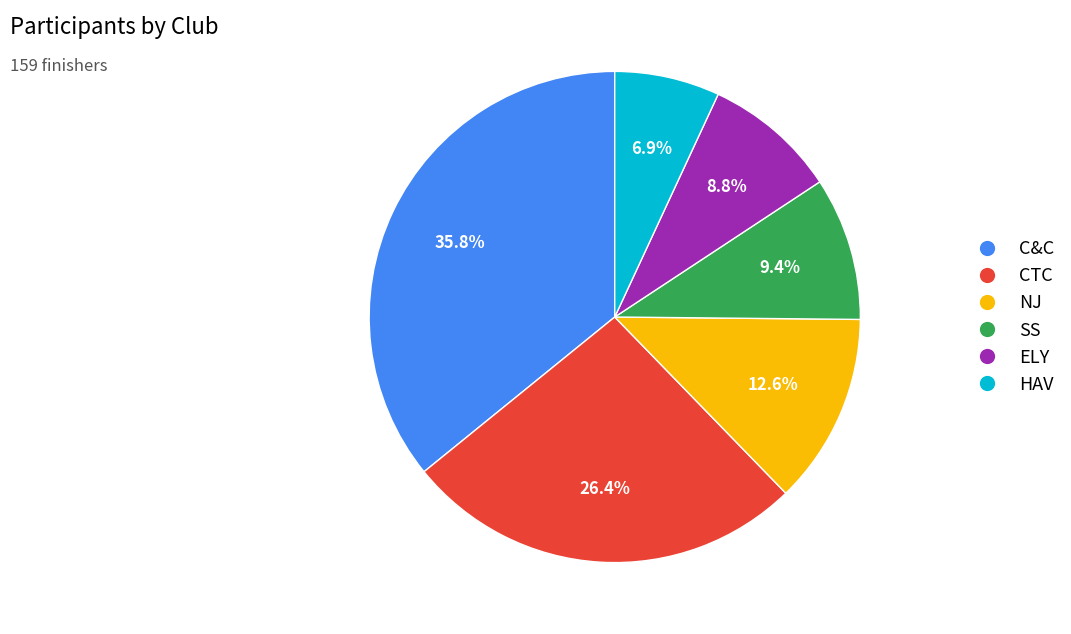

Is it true that SS is 9% of the pie?

True